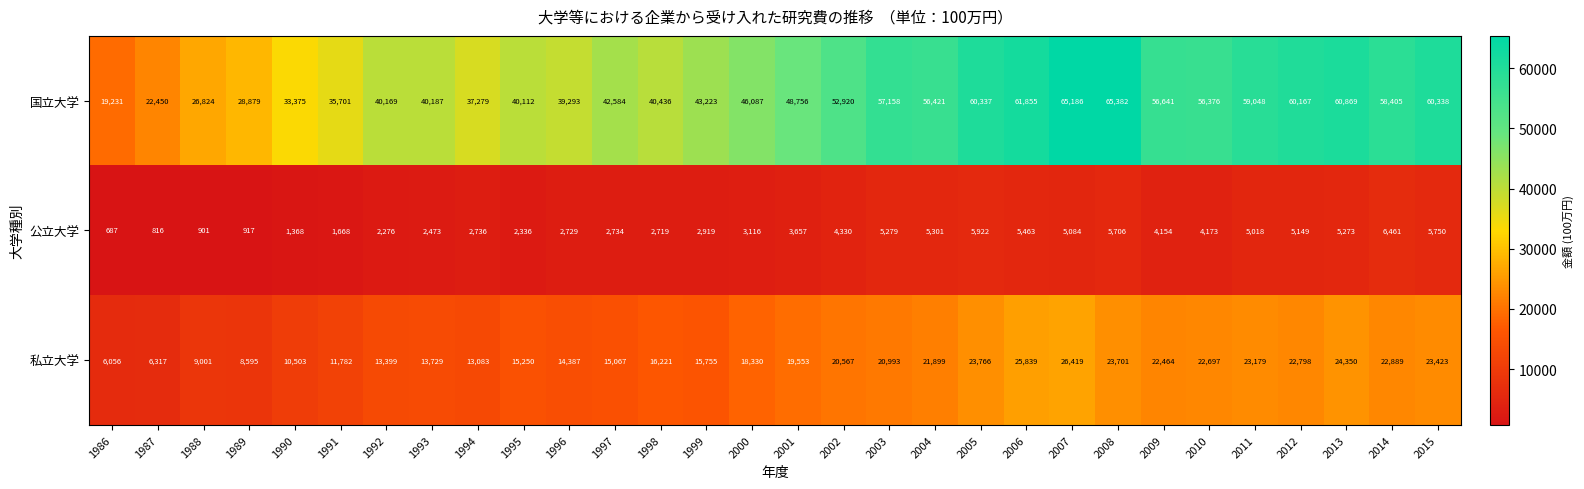

Which series has the largest total across all categories?

国立大学